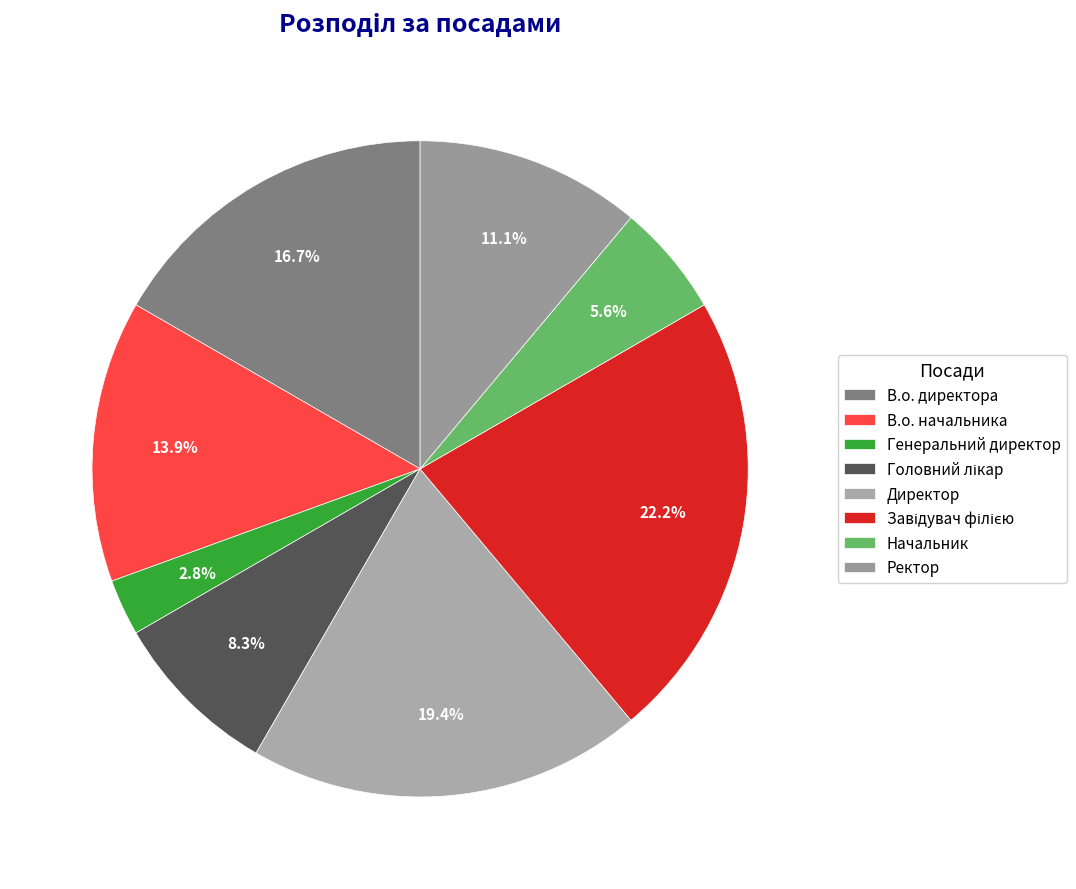

To the nearest percent, what is the difference between the Директор and Генеральний директор slice percentages?

17%